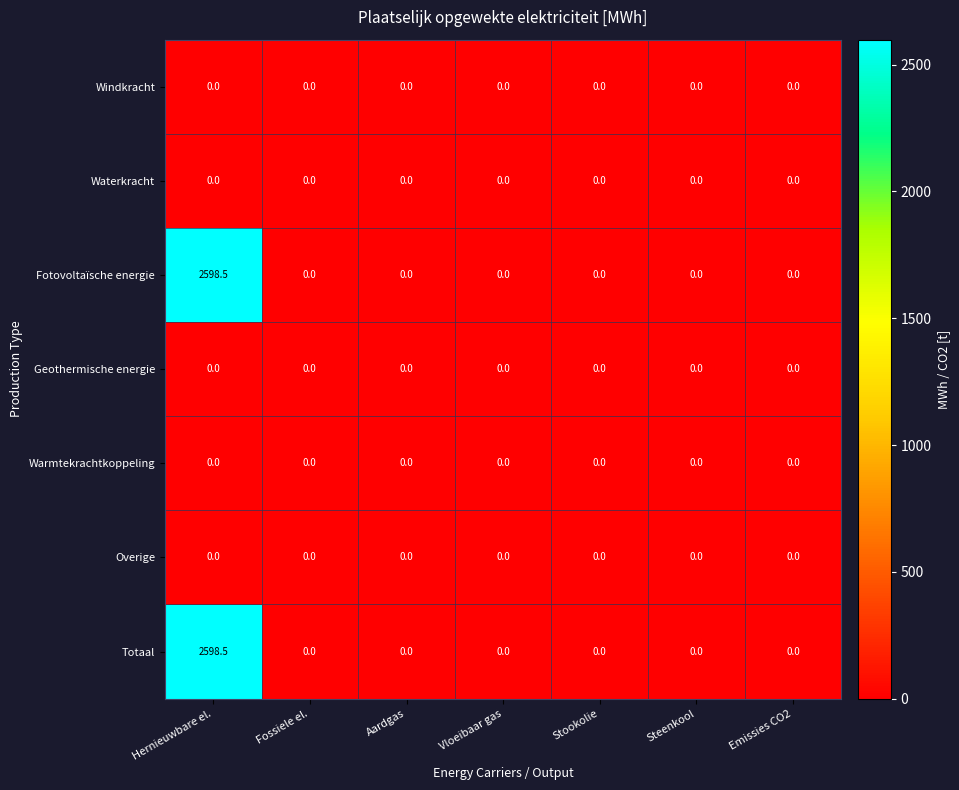

At how many categories does at least one series exceed 860?

1